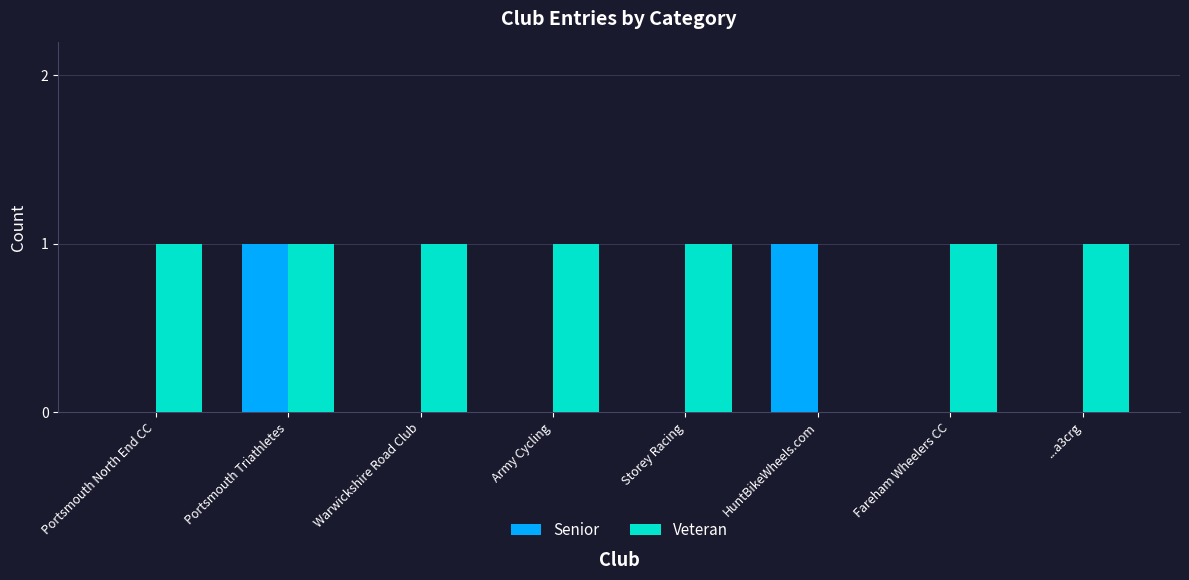

Which series changed the most between Portsmouth Triathletes and ...a3crg?

Senior